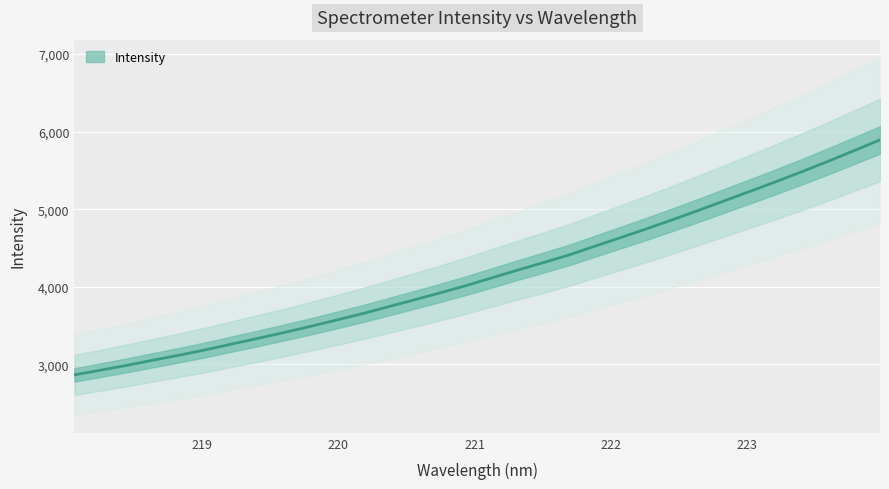

Reading left to right, extract all data points from this chart.

2866.3	2926.7	2988.1	3053.9	3118.4	3186.0	3259.7	3332.3	3407.4	3484.7	3565.8	3648.4	3736.9	3826.4	3916.4	4010.3	4109.9	4211.2	4308.3	4408.0	4520.8	4633.0	4746.1	4863.1	4983.7	5107.0	5230.4	5355.0	5483.3	5616.3	5753.4	5892.0